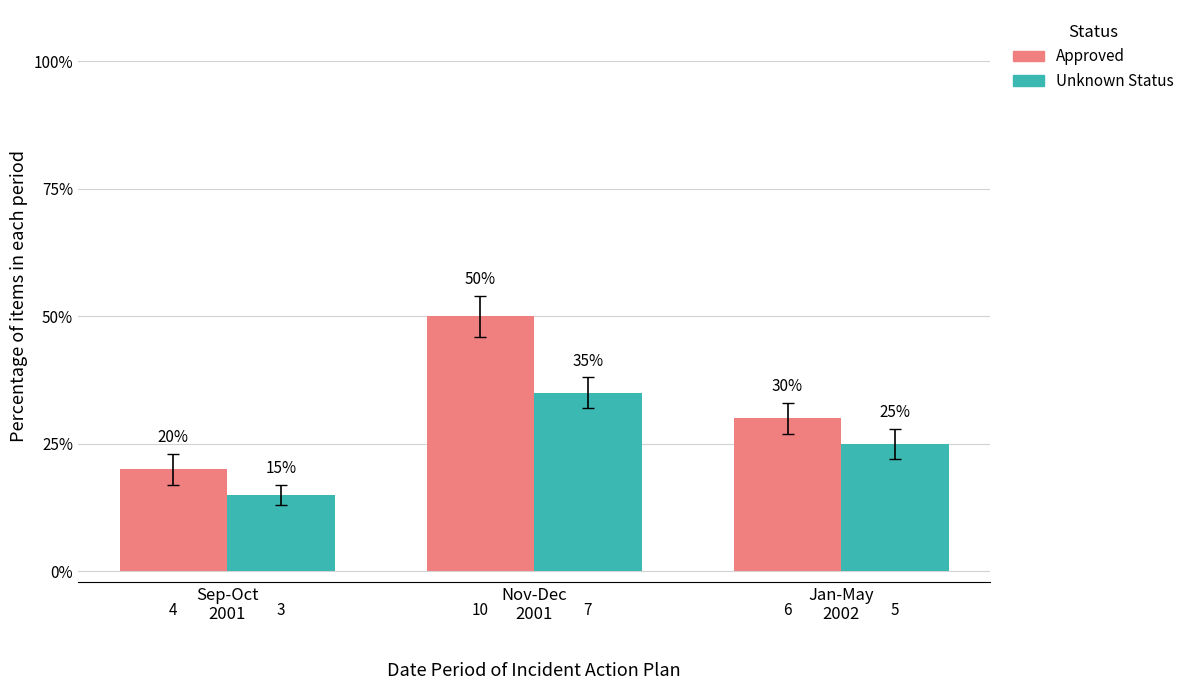

What is the label of the 2nd bar from the left?

Nov-Dec
2001